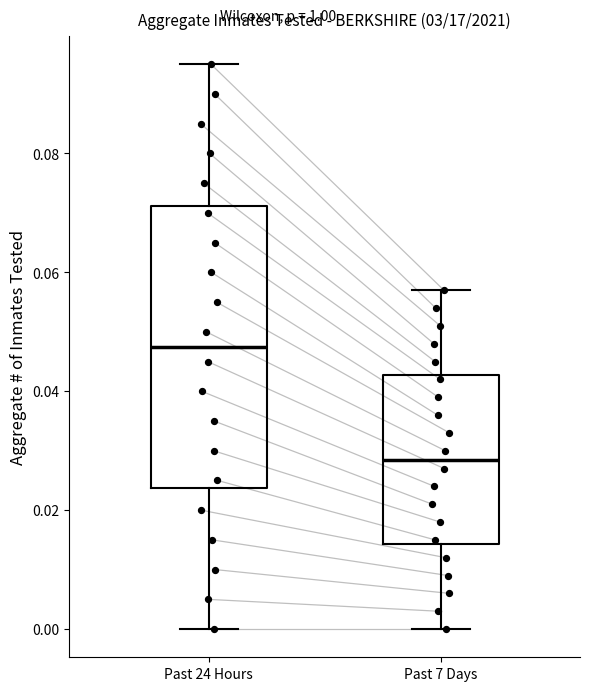

Reading left to right, read every box against the y-axis: the position of its median line, the range the box covers, and the ends of its whiskers. The values are not printed on the chart, so give them approximately, as read against the axis.

Past 24 Hours: median 0.048, box 0.024 to 0.072, whiskers 0.000 to 0.096
Past 7 Days: median 0.028, box 0.014 to 0.042, whiskers 0.000 to 0.058